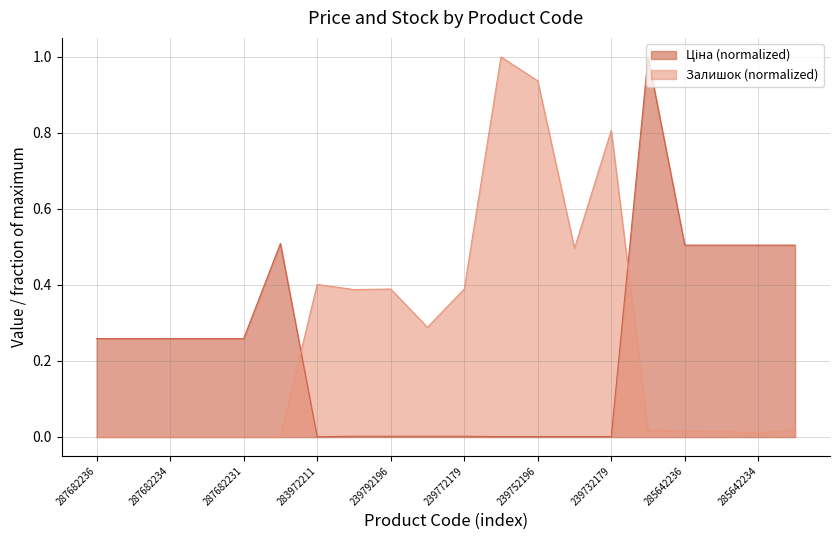

What is the sum of all Залишок values?

5.2